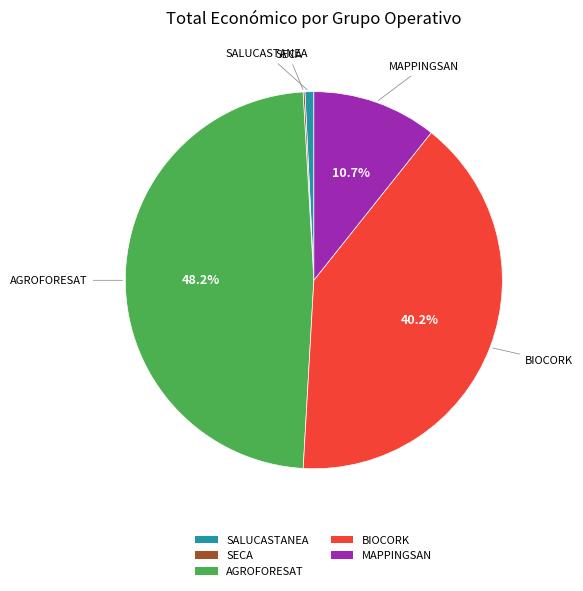

Do BIOCORK and SALUCASTANEA together represent more than half of the pie?

No